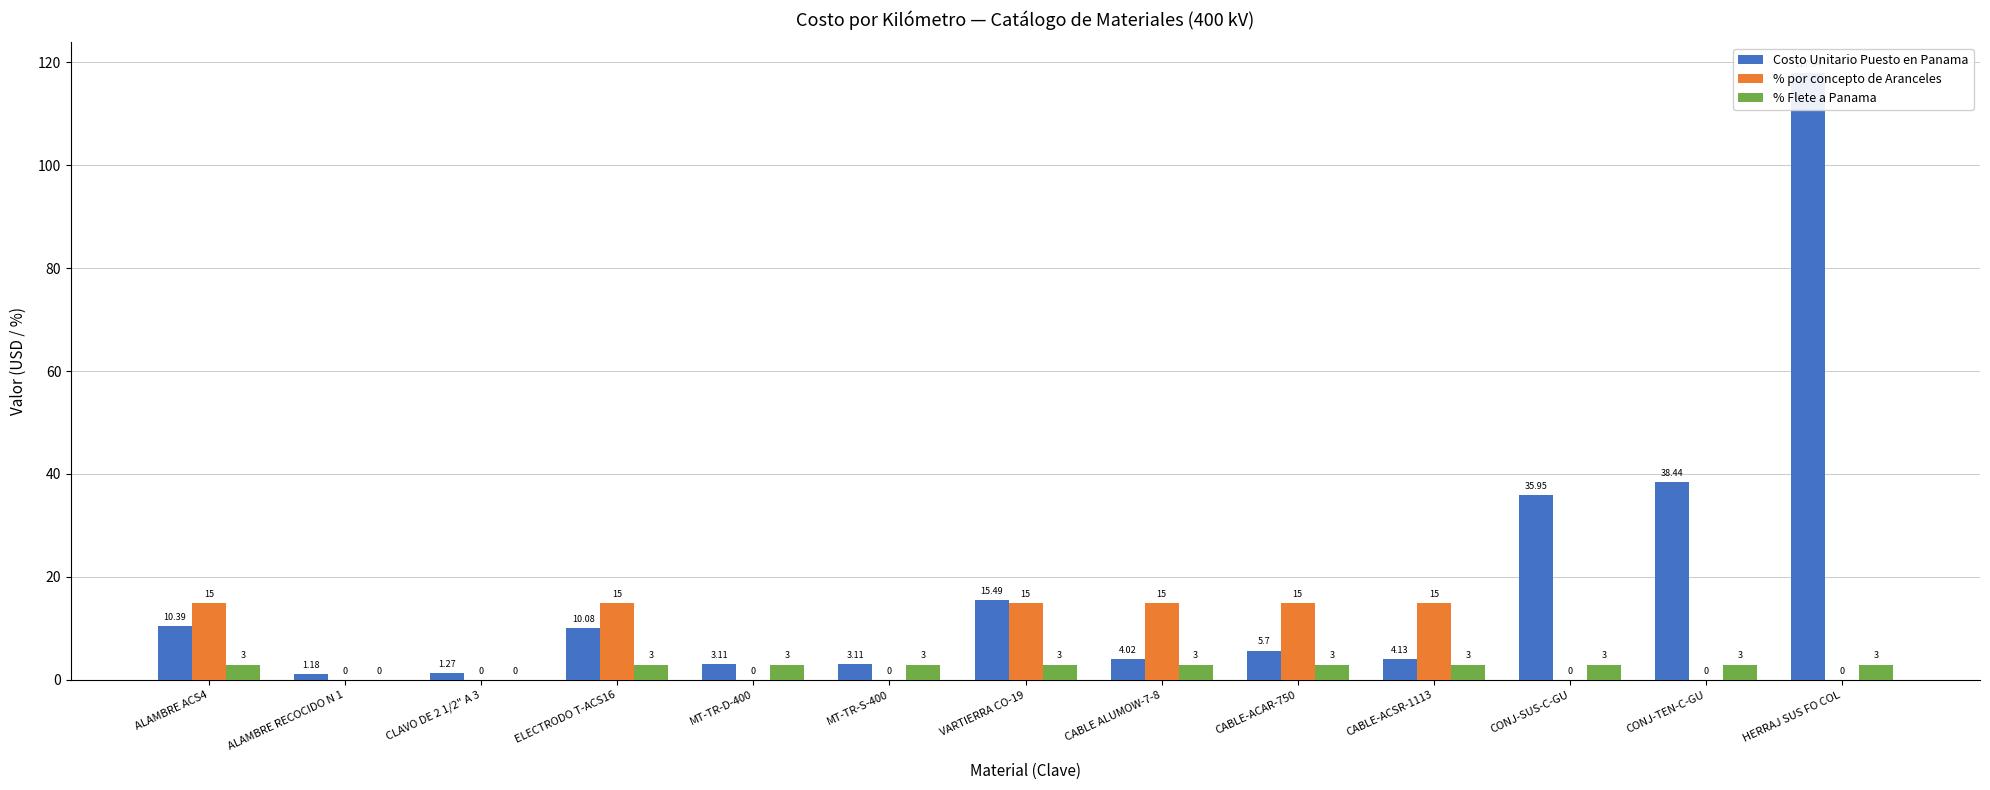

True or false: Costo Unitario Puesto en Panama has a value of 6.4 at CABLE ALUMOW-7-8.

False